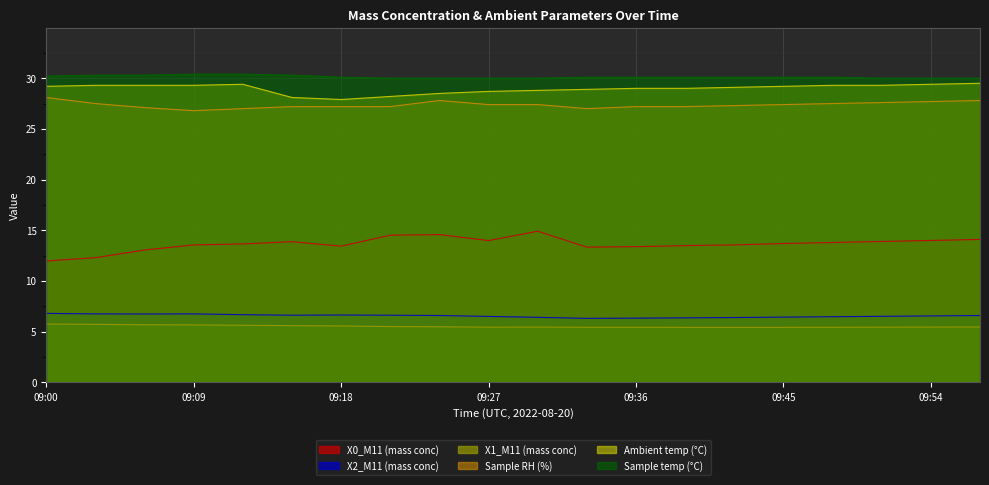

Where is X1_M11 (mass conc) nearest to the value 5?

09:39